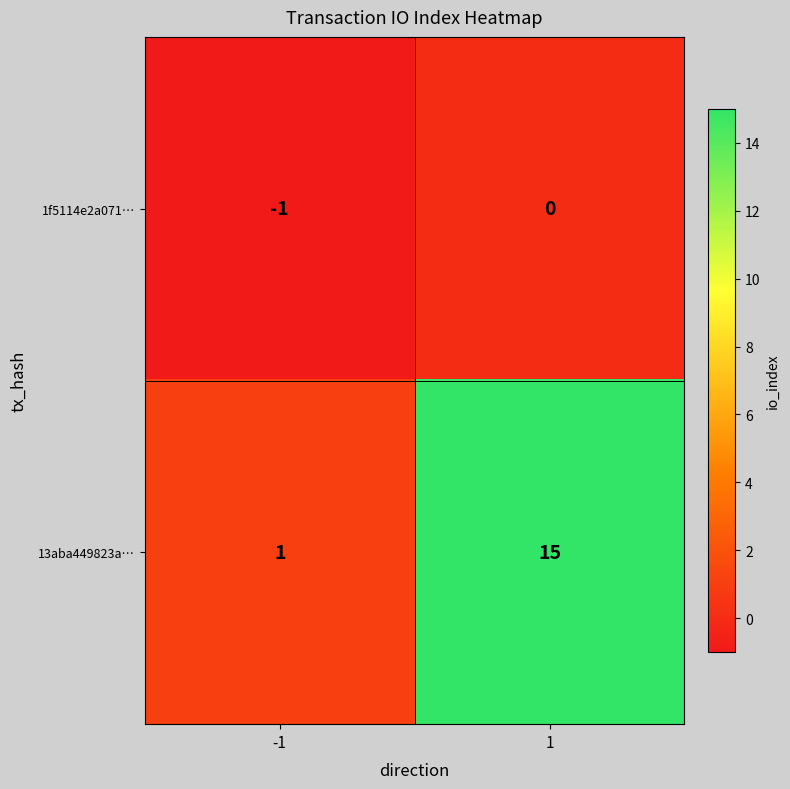

Reading left to right, transcribe all the data shown in this chart.

1f5114e2a071…: -1=-1	1=0
13aba449823a…: -1=1	1=15